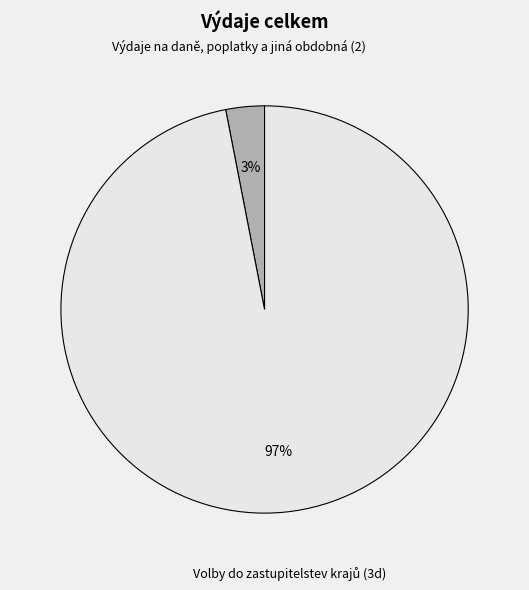

Which slice is the smallest?

Výdaje na daně, poplatky a jiná obdobná (2)